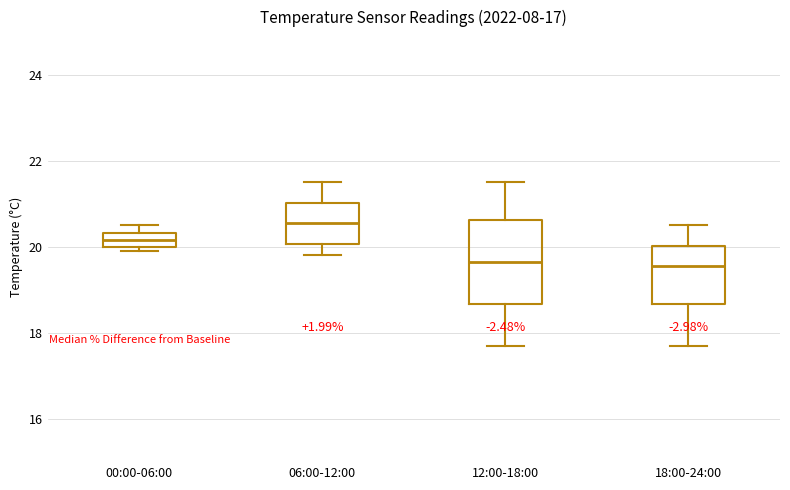

Where does the upper whisker of the box for 18:00-24:00 end on the y-axis? The values are not printed on the chart, so give them approximately, as read against the axis.

20.6